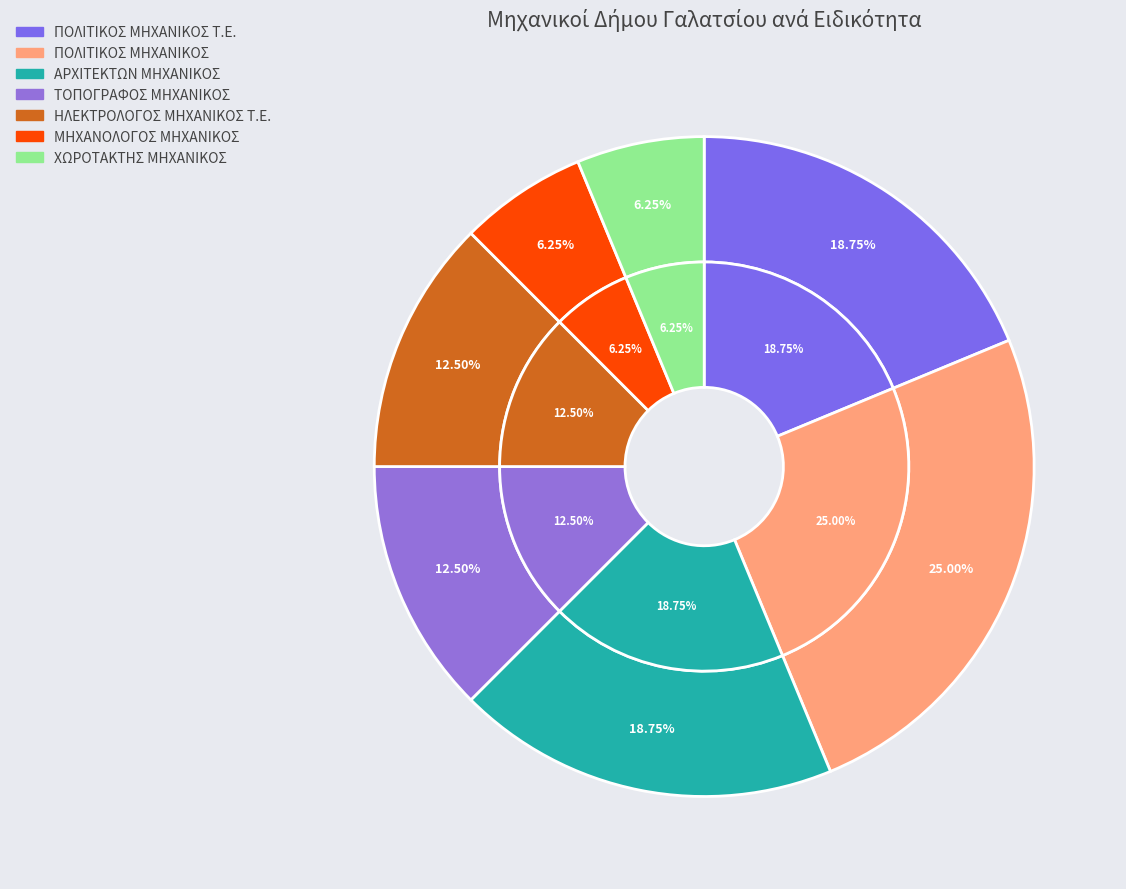

Which category has the biggest portion of the pie?

ΠΟΛΙΤΙΚΟΣ ΜΗΧΑΝΙΚΟΣ